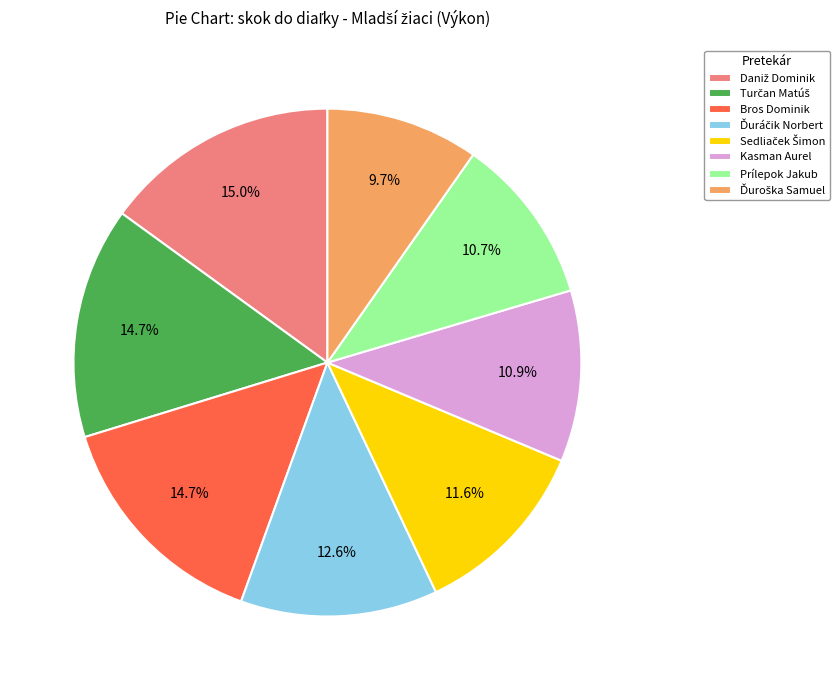

To the nearest percent, what is the average slice percentage?

12%